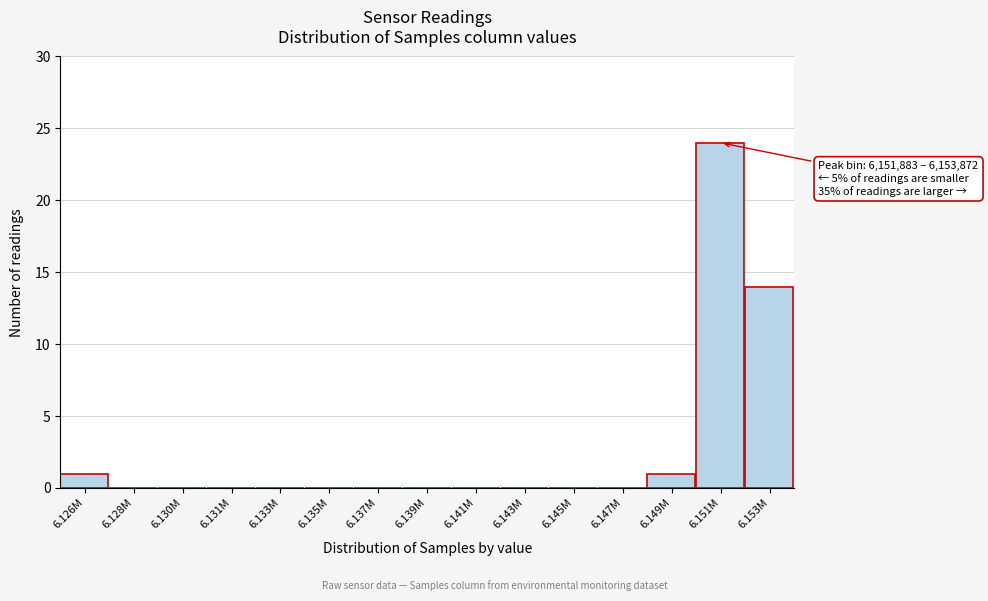

Reading left to right, list all the values displayed in this chart.

6.126M=1	6.128M=0	6.130M=0	6.131M=0	6.133M=0	6.135M=0	6.137M=0	6.139M=0	6.141M=0	6.143M=0	6.145M=0	6.147M=0	6.149M=1	6.151M=24	6.153M=14